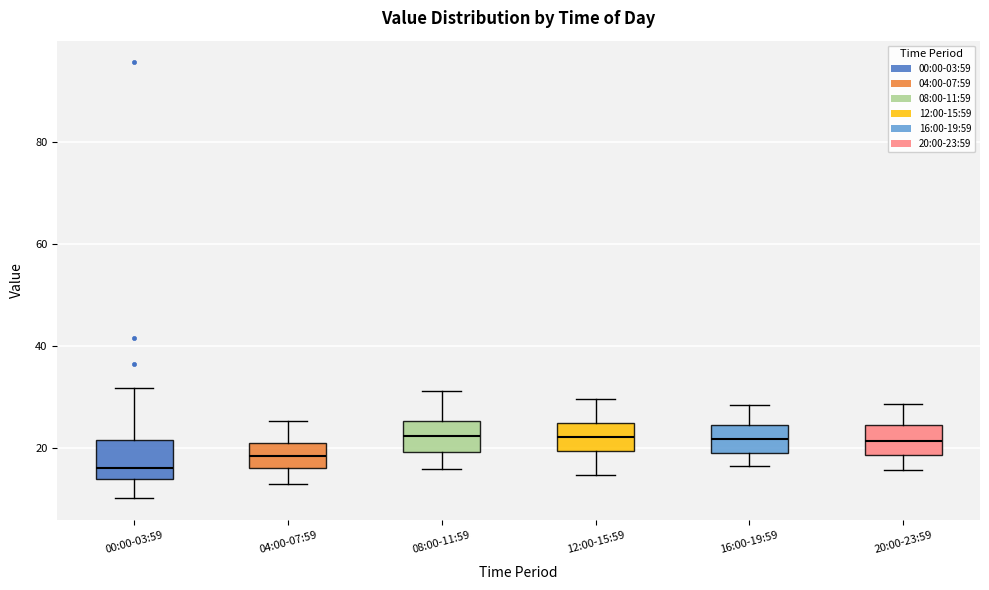

Which box has the lowest median line?

00:00-03:59